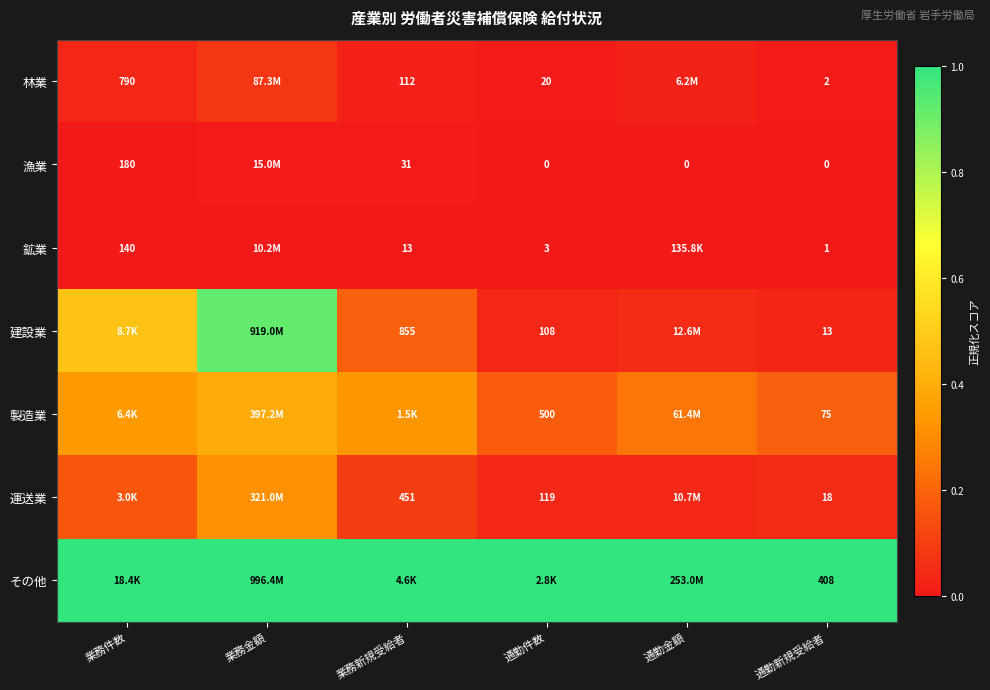

List the series in order of their peak value, highest first.

その他, 建設業, 製造業, 運送業, 林業, 漁業, 鉱業